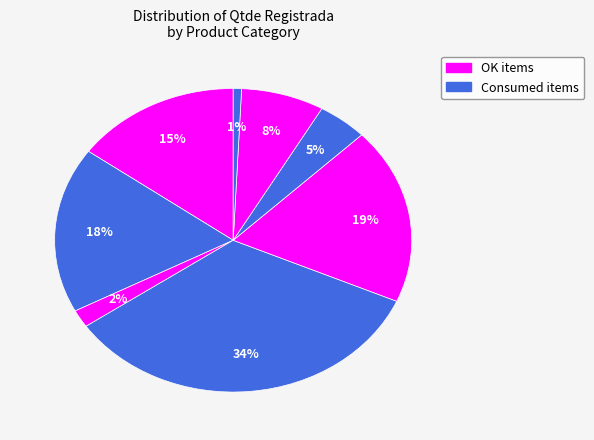

How many slices are in this pie chart?

8